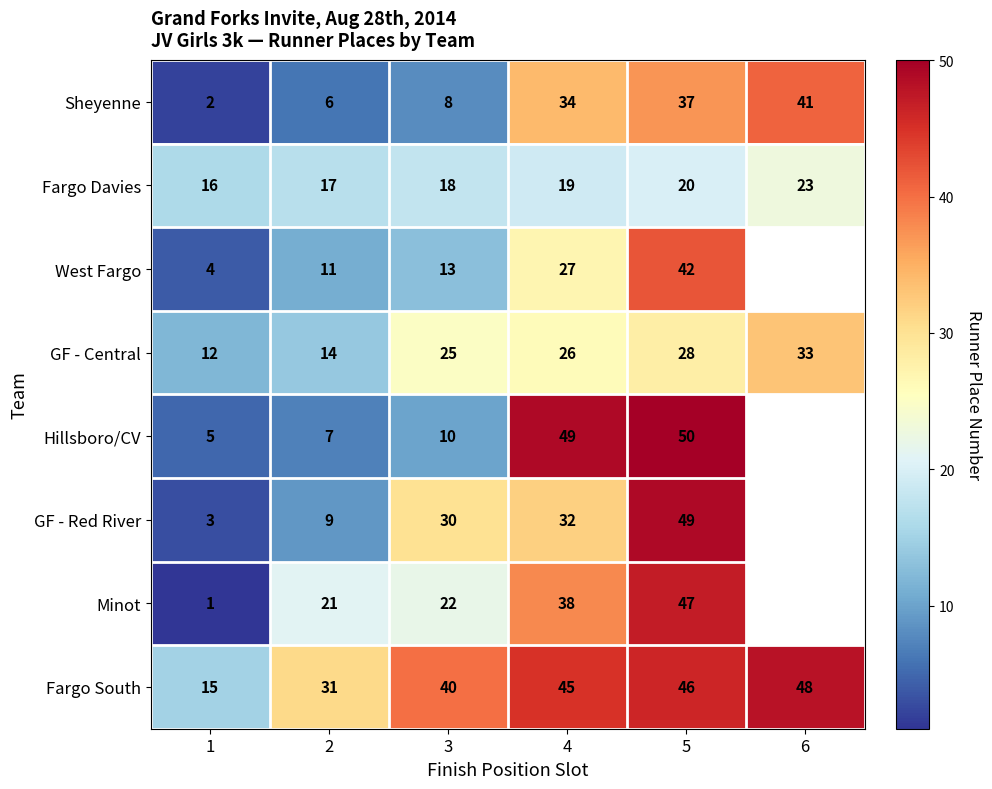

What is the difference between the Sheyenne values at 4 and 6?

7